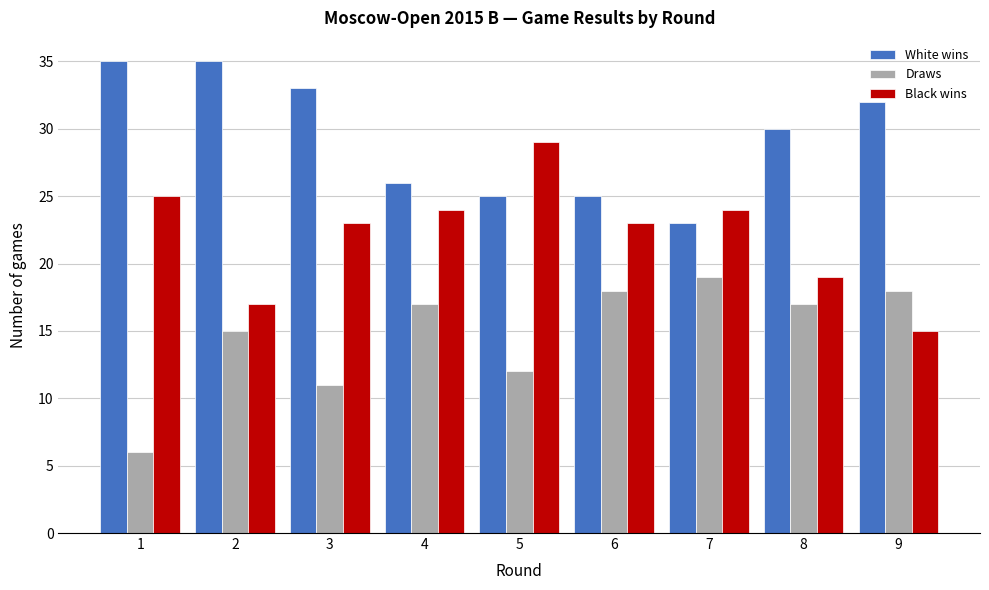

What is the maximum value shown in the chart?

35